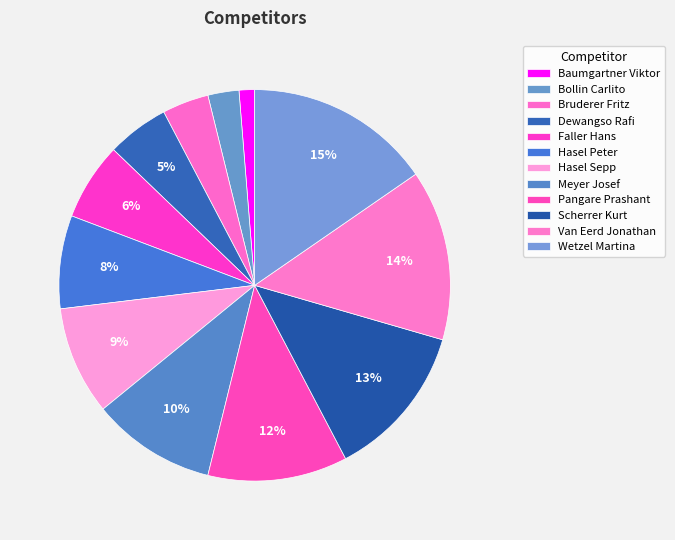

Which has a higher value, Hasel Sepp or Dewangso Rafi?

Hasel Sepp